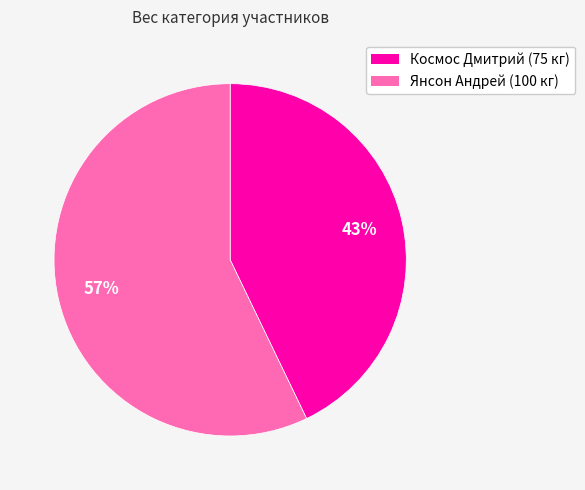

Count the number of slices in the pie.

2